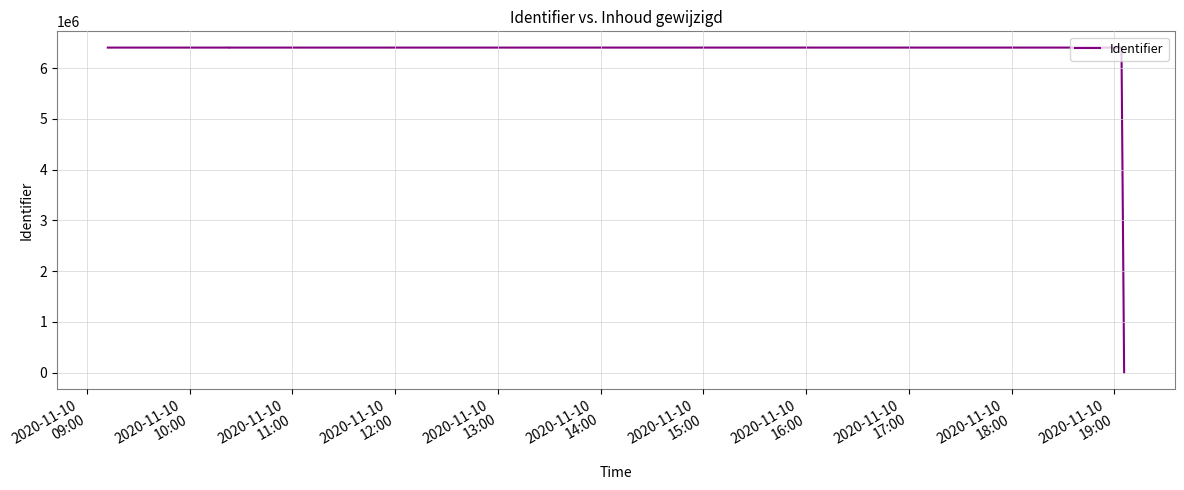

What is the sum of the values at 2020-11-10
10:00 and 2020-11-10
15:00?

12804308